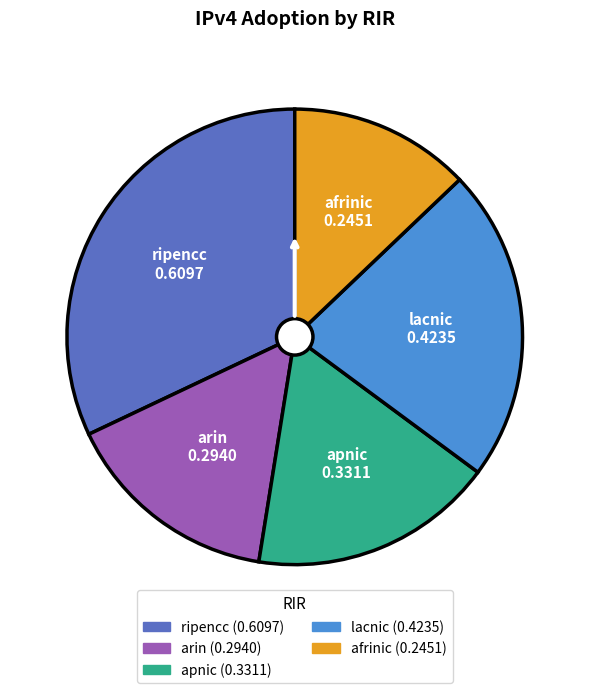

Does lacnic account for over 50% of the chart?

No